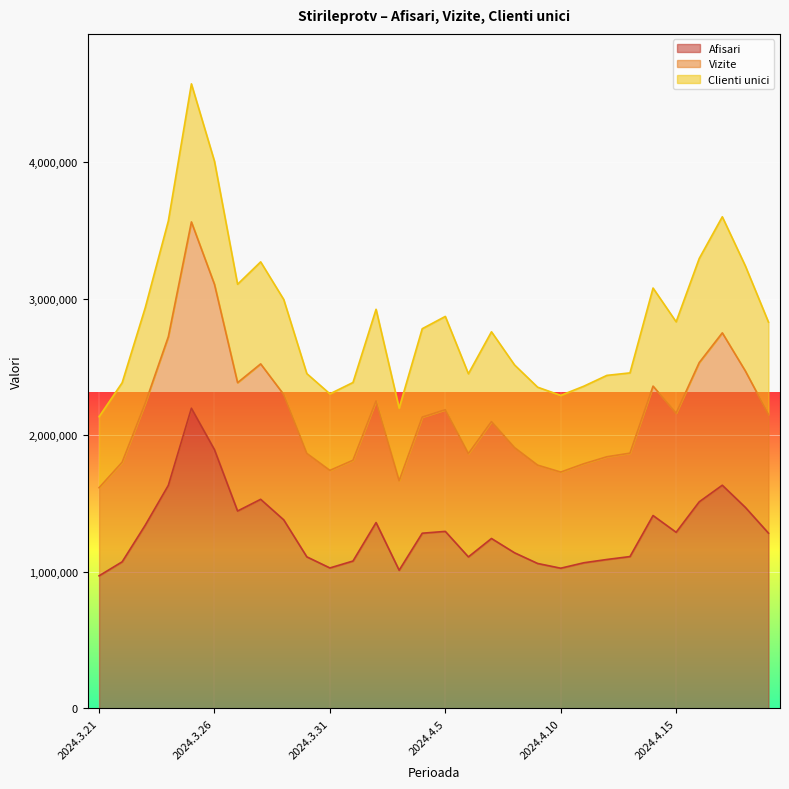

How many lines are shown in the chart?

3